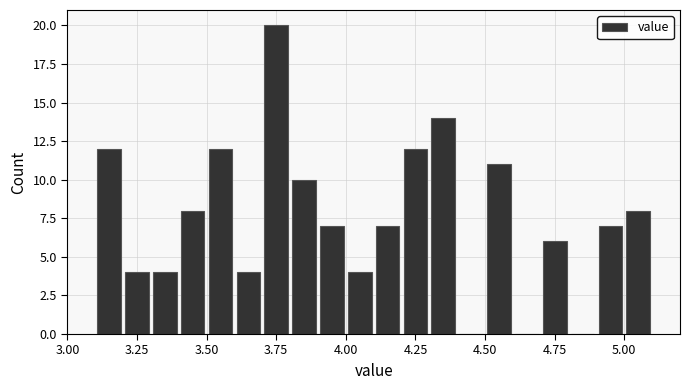

Around what value on the x-axis is the tallest bar? Give the approximate position of its centre, as read against the axis.

3.75